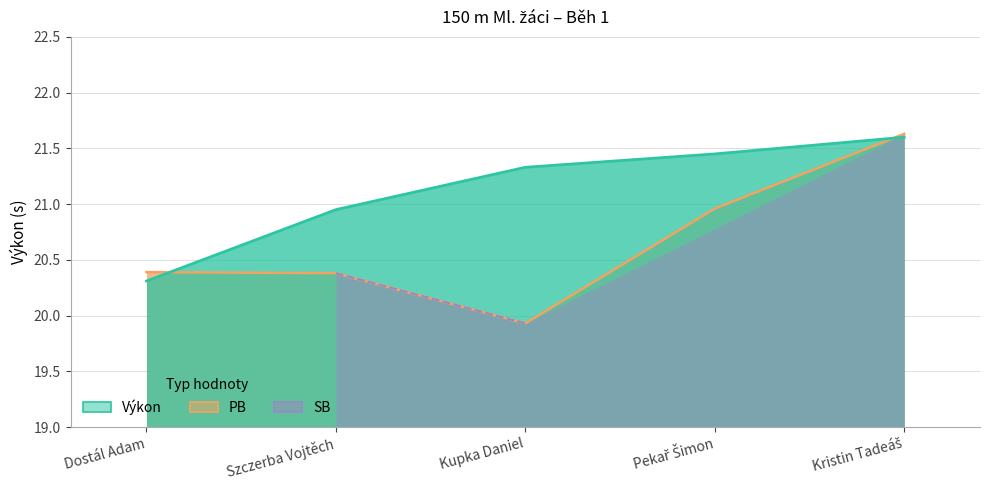

How many lines are shown in the chart?

3